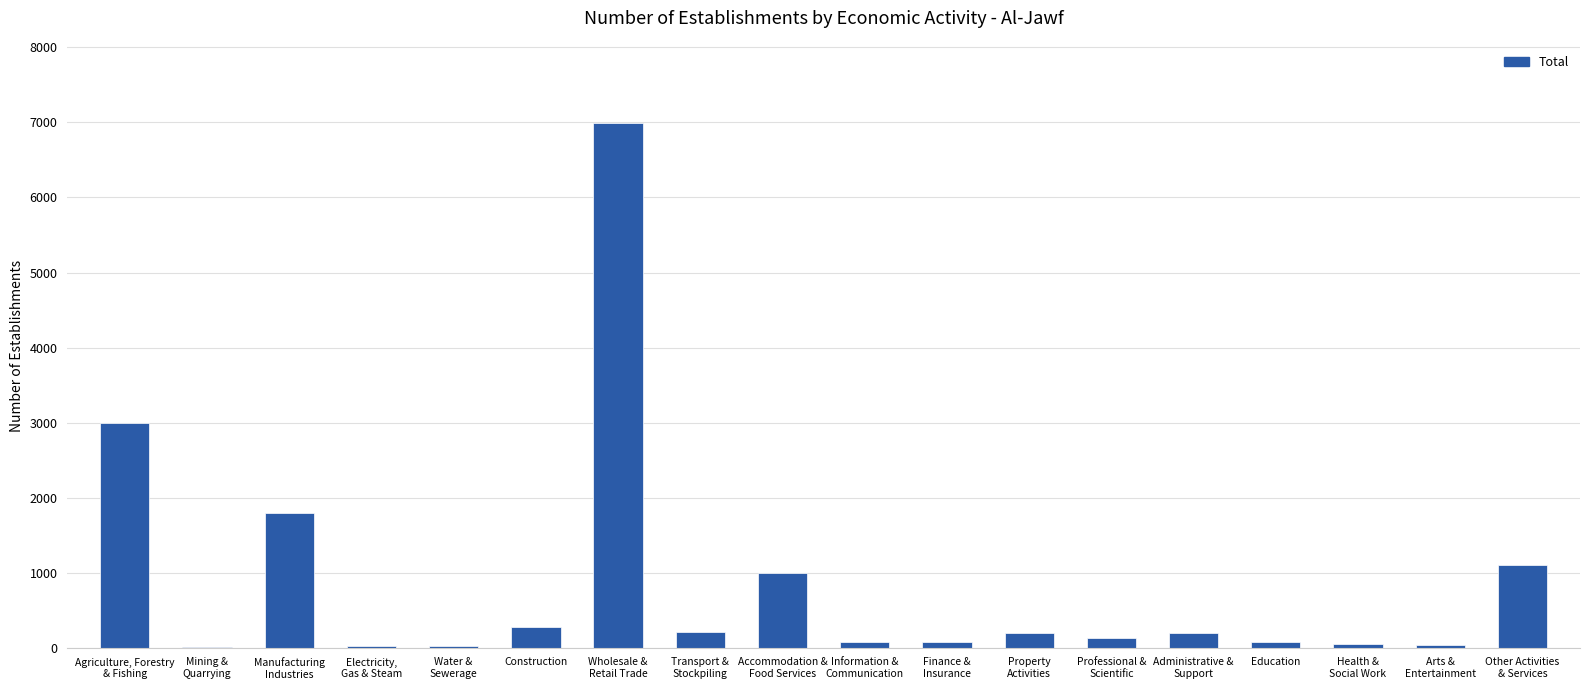

What is the sum of all values?

15247